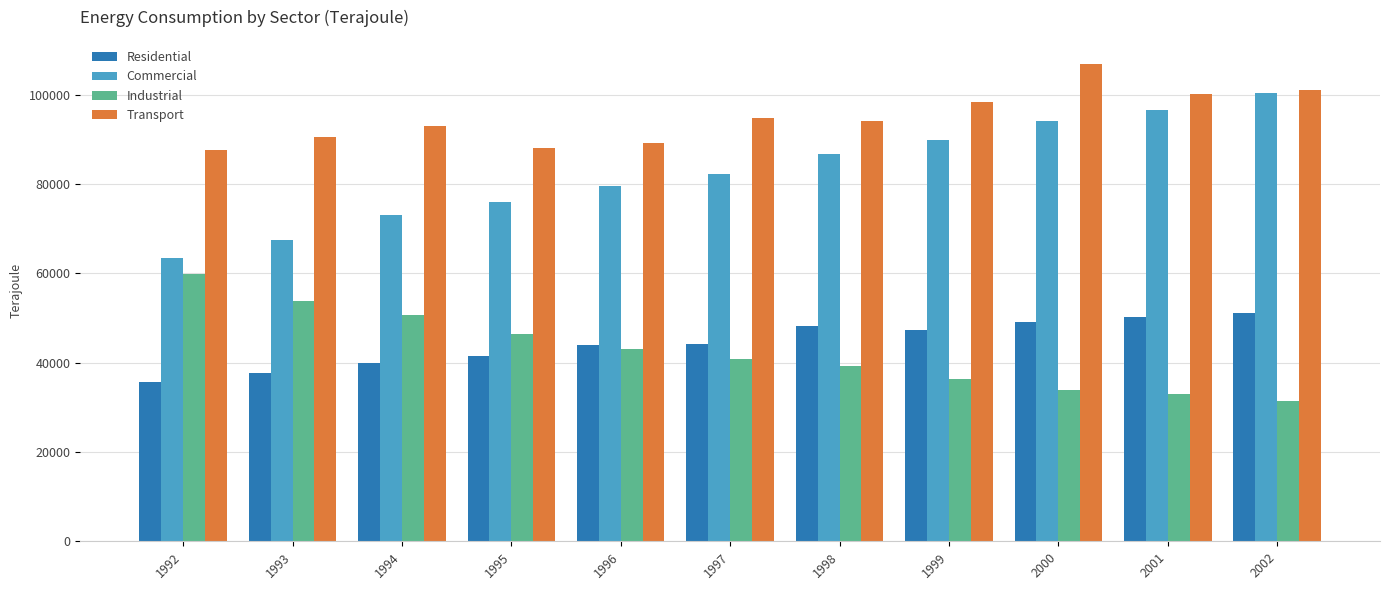

What value does the Residential series have at 1992?

35676.9